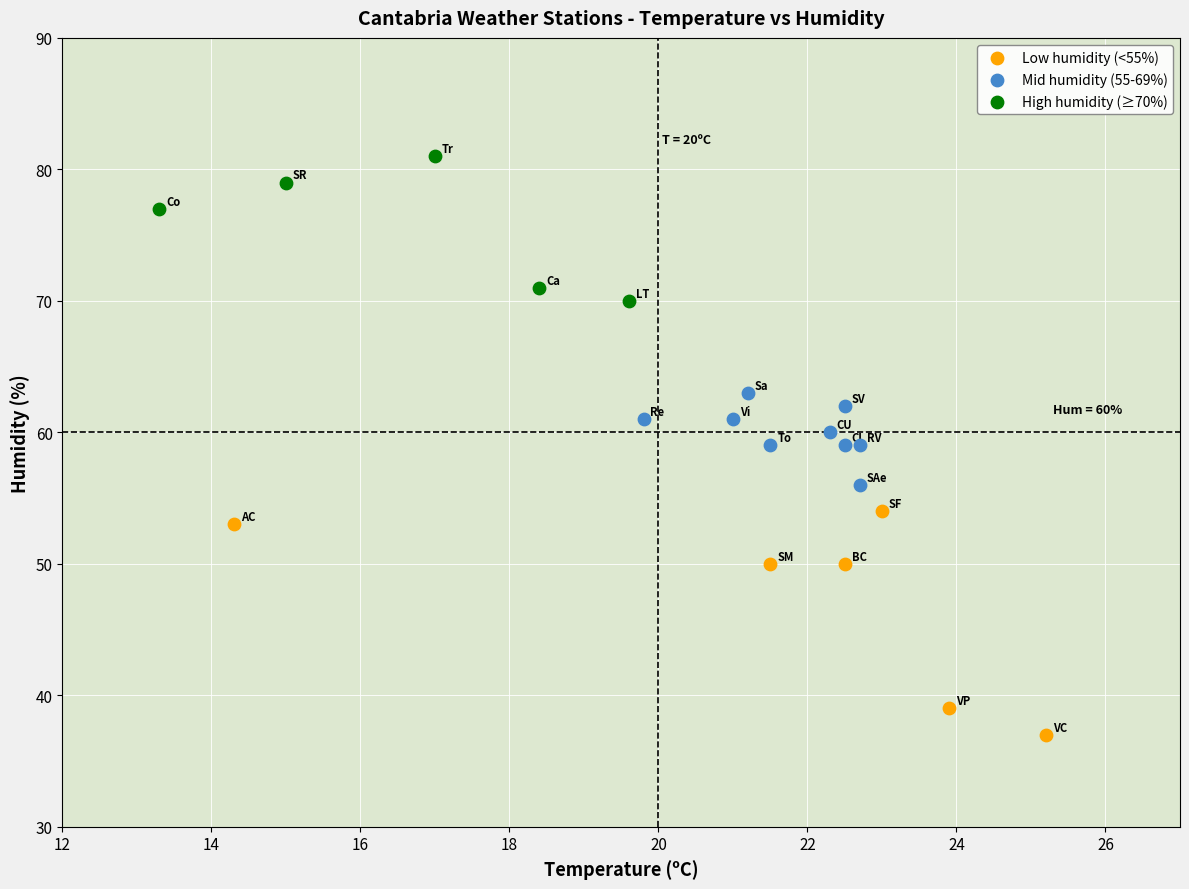

Which series has the widest spread of Y values?

Low humidity (<55%)